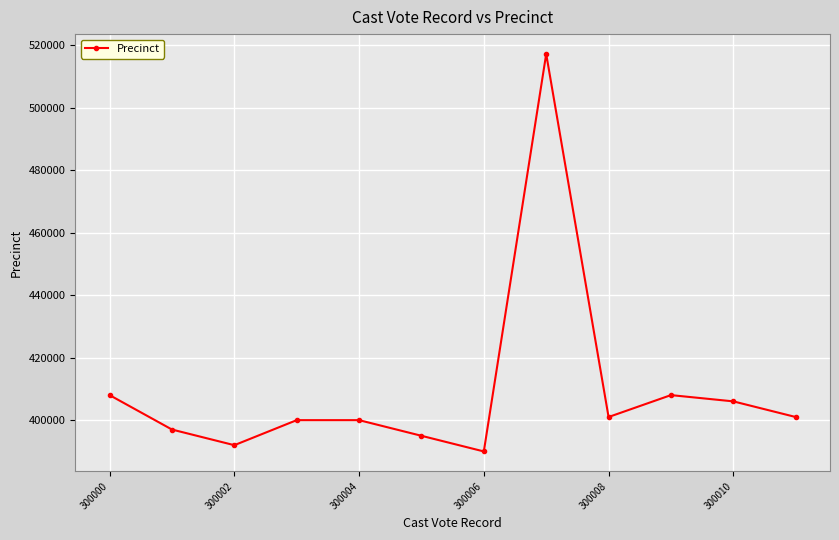

What is the difference between the second highest and second lowest values?

16000